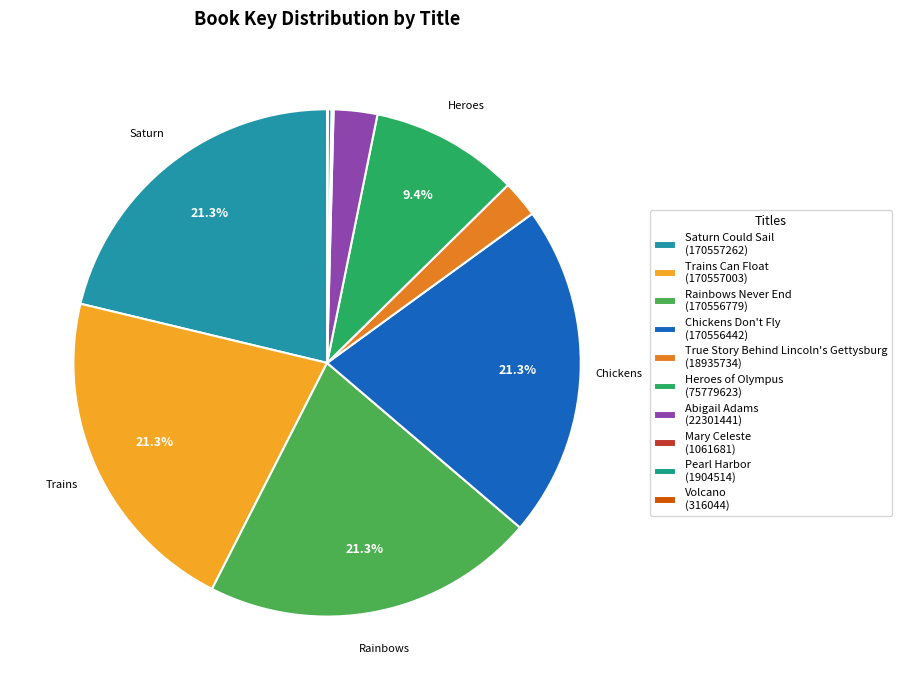

What is the change in value from Saturn Could Sail to Volcano?

-170241218